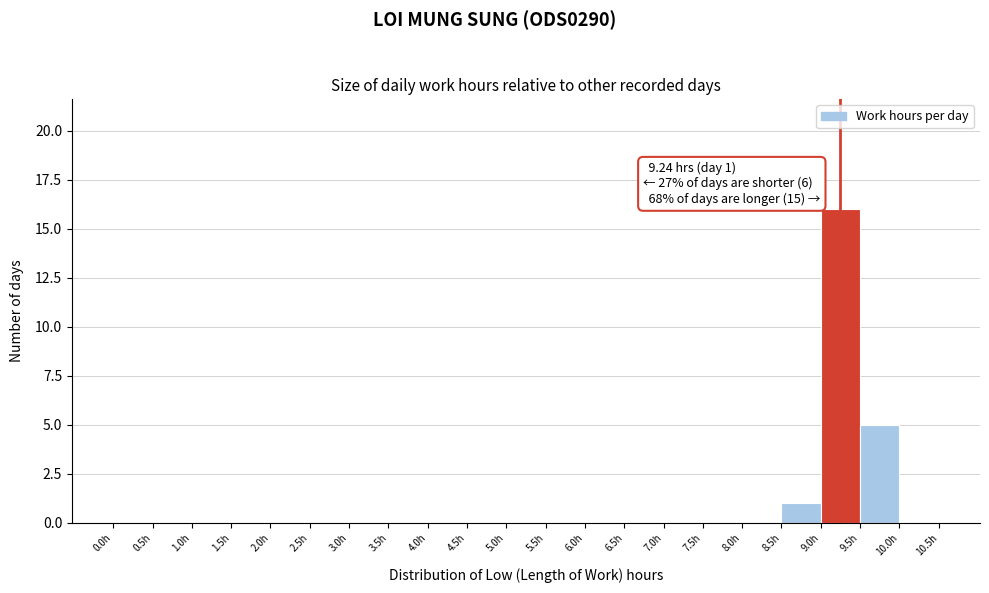

Which range on the x-axis has the tallest bar?

9.0 to 9.5